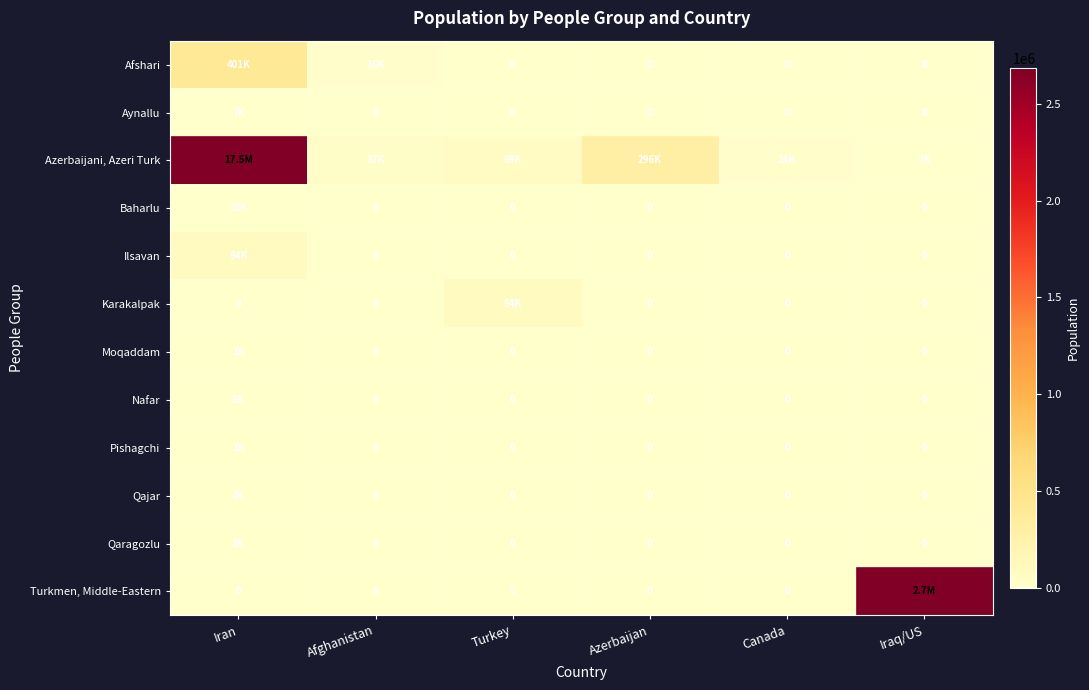

Rank the series at Iran from highest to lowest value.

Azerbaijani, Azeri Turk, Afshari, Ilsavan, Baharlu, Aynallu, Nafar, Qajar, Qaragozlu, Moqaddam, Pishagchi, Karakalpak, Turkmen, Middle-Eastern